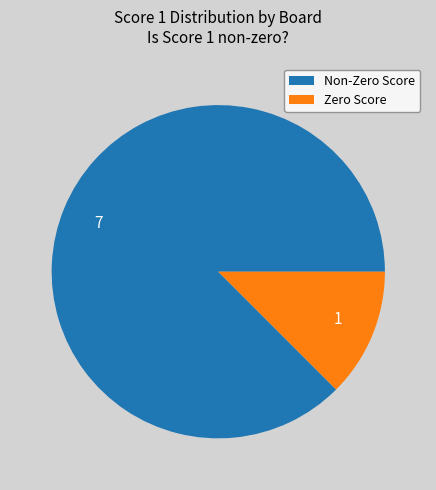

Count the number of slices in the pie.

2